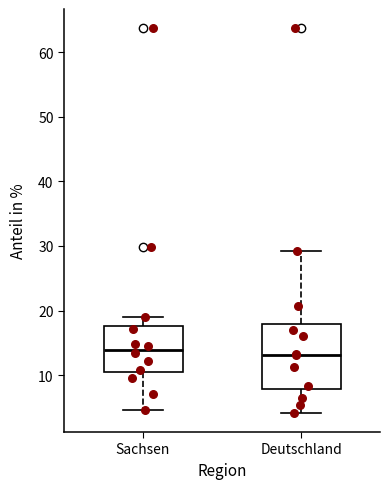

Comparing the boxes themselves (not the whiskers), which one is the tallest?

Deutschland